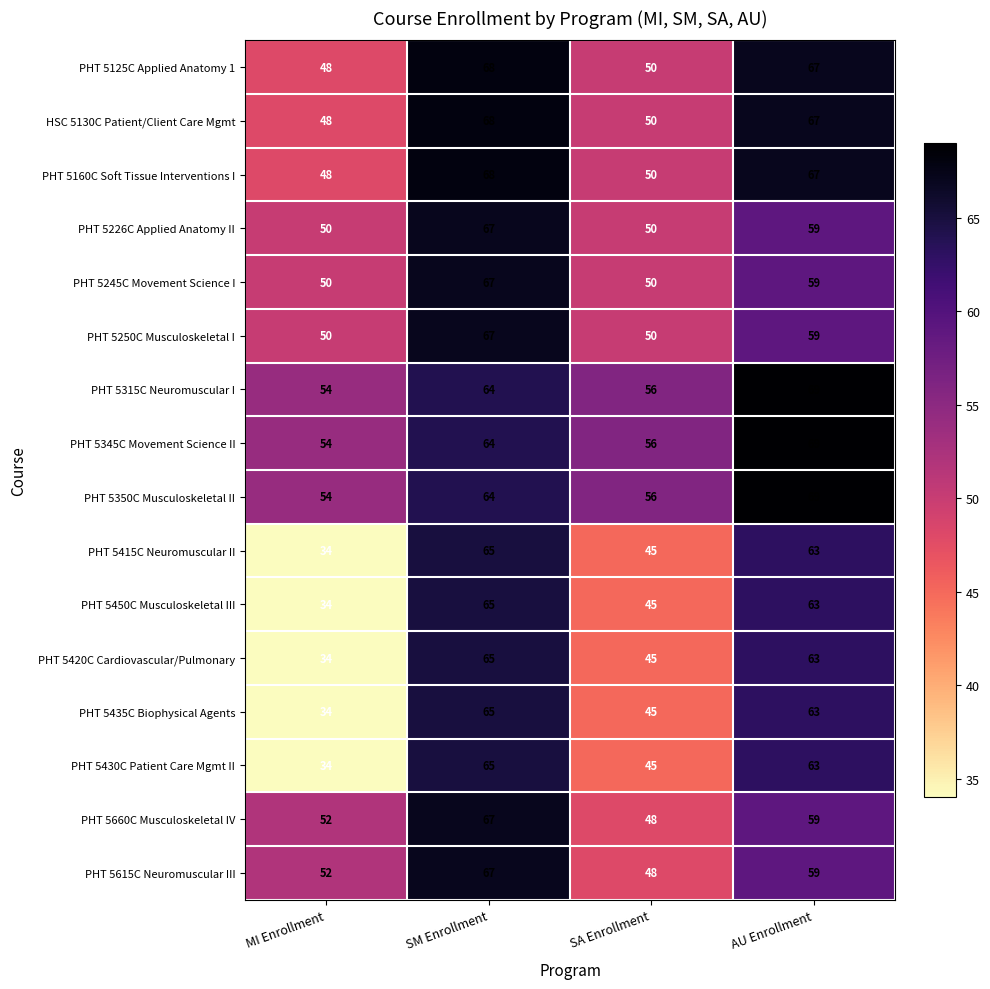

What is the sum of all PHT 5415C Neuromuscular II values?

207